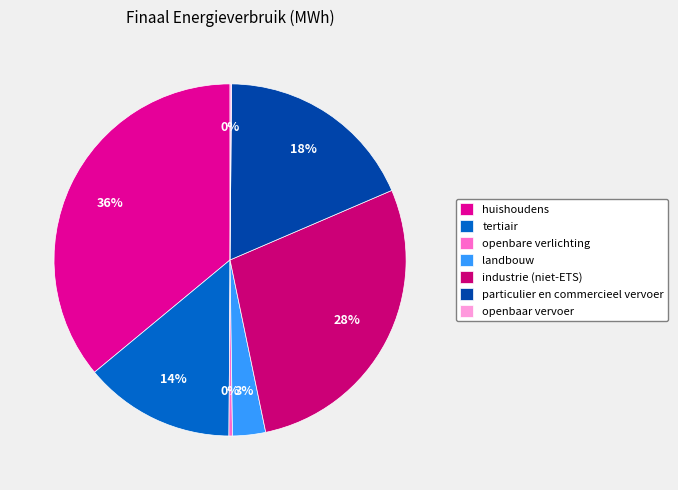

To the nearest percent, what is the difference between the tertiair and openbare verlichting slice percentages?

14%